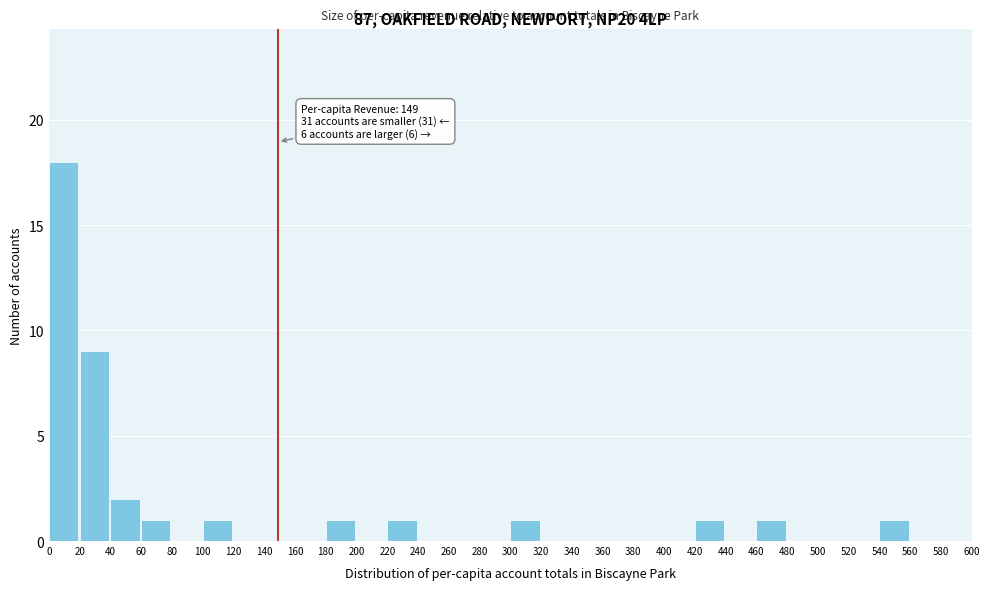

Which range on the x-axis has the tallest bar?

0 to 20